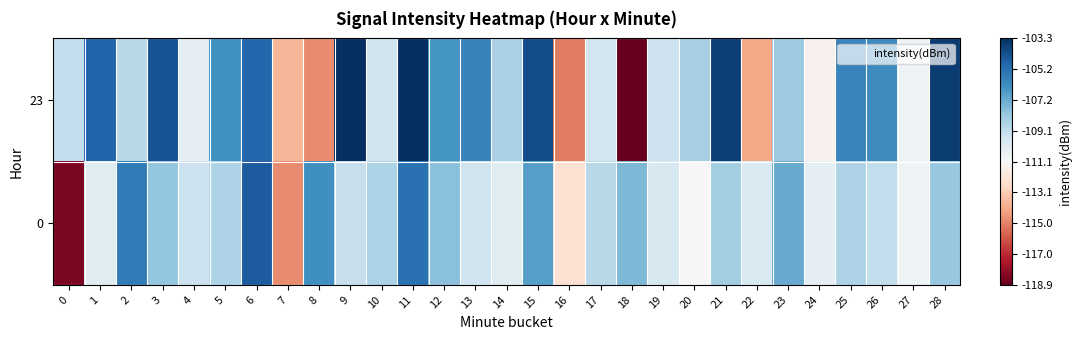

Reading left to right, list all the values displayed in this chart.

23: 0=-109.2	1=-104.8	2=-108.9	3=-104.4	4=-110.3	5=-106.4	6=-104.9	7=-113.7	8=-114.8	9=-103.3	10=-109.5	11=-103.3	12=-106.4	13=-105.9	14=-108.6	15=-104.2	16=-115.2	17=-109.6	18=-118.9	19=-109.5	20=-108.5	21=-103.8	22=-114.1	23=-108.3	24=-111.4	25=-105.9	26=-106.1	27=-110.7	28=-103.7
0: 0=-118.5	1=-110.2	2=-105.6	3=-108.1	4=-109.4	5=-108.6	6=-104.6	7=-114.8	8=-106.3	9=-109.3	10=-108.6	11=-105.2	12=-107.8	13=-109.6	14=-110.1	15=-106.8	16=-112.3	17=-108.9	18=-107.6	19=-109.8	20=-111.1	21=-108.4	22=-109.9	23=-107.1	24=-110.3	25=-108.6	26=-109.2	27=-110.7	28=-108.1